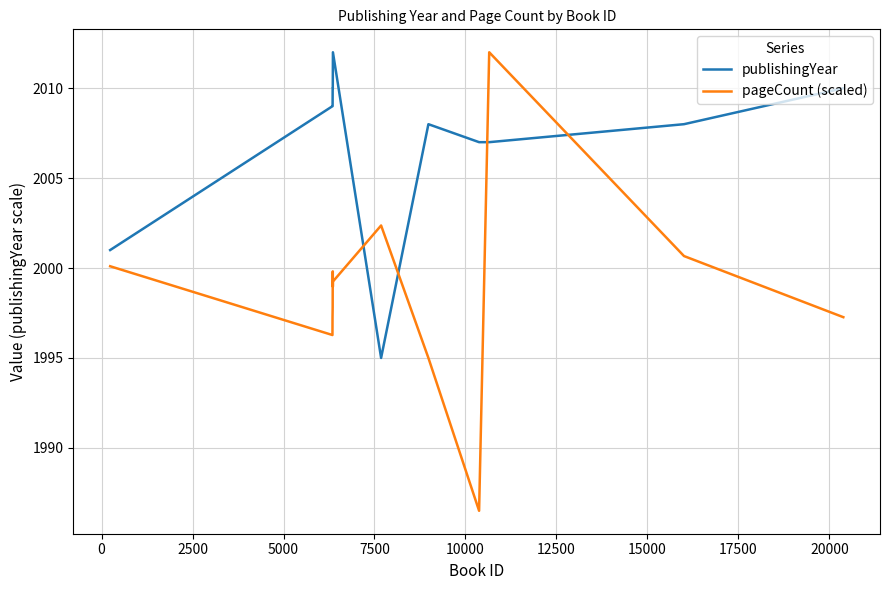

What is the lowest value of the pageCount (scaled) series?

1986.5